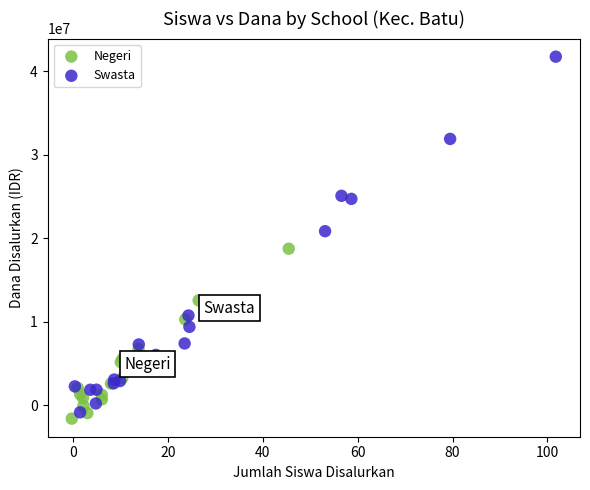

Which series has the widest spread of Y values?

Swasta